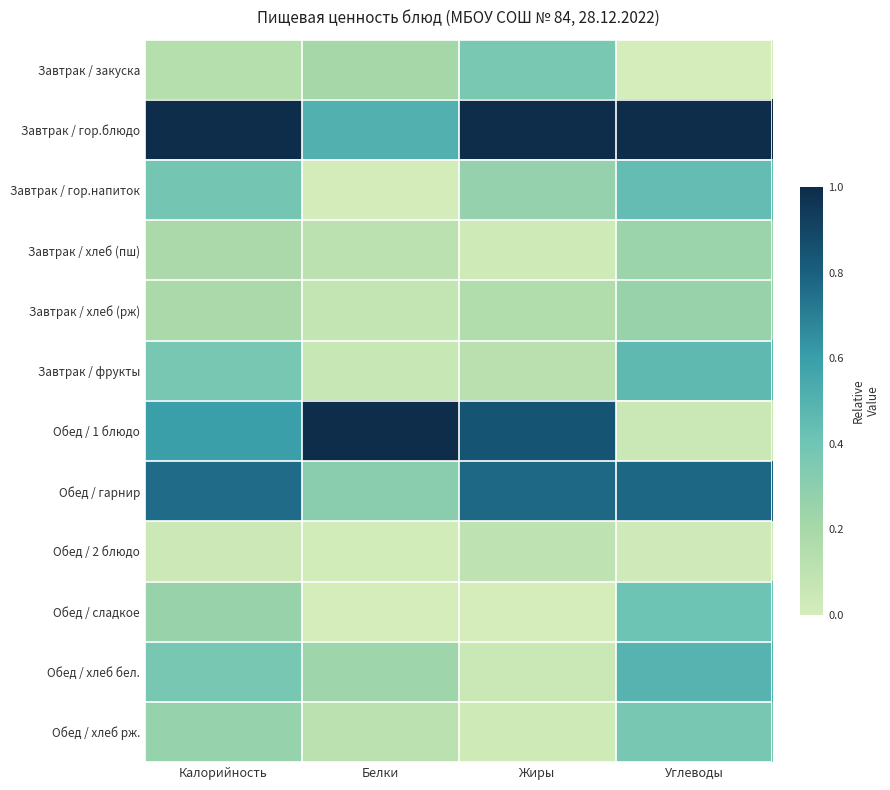

Which category has the highest value across all series?

Калорийность